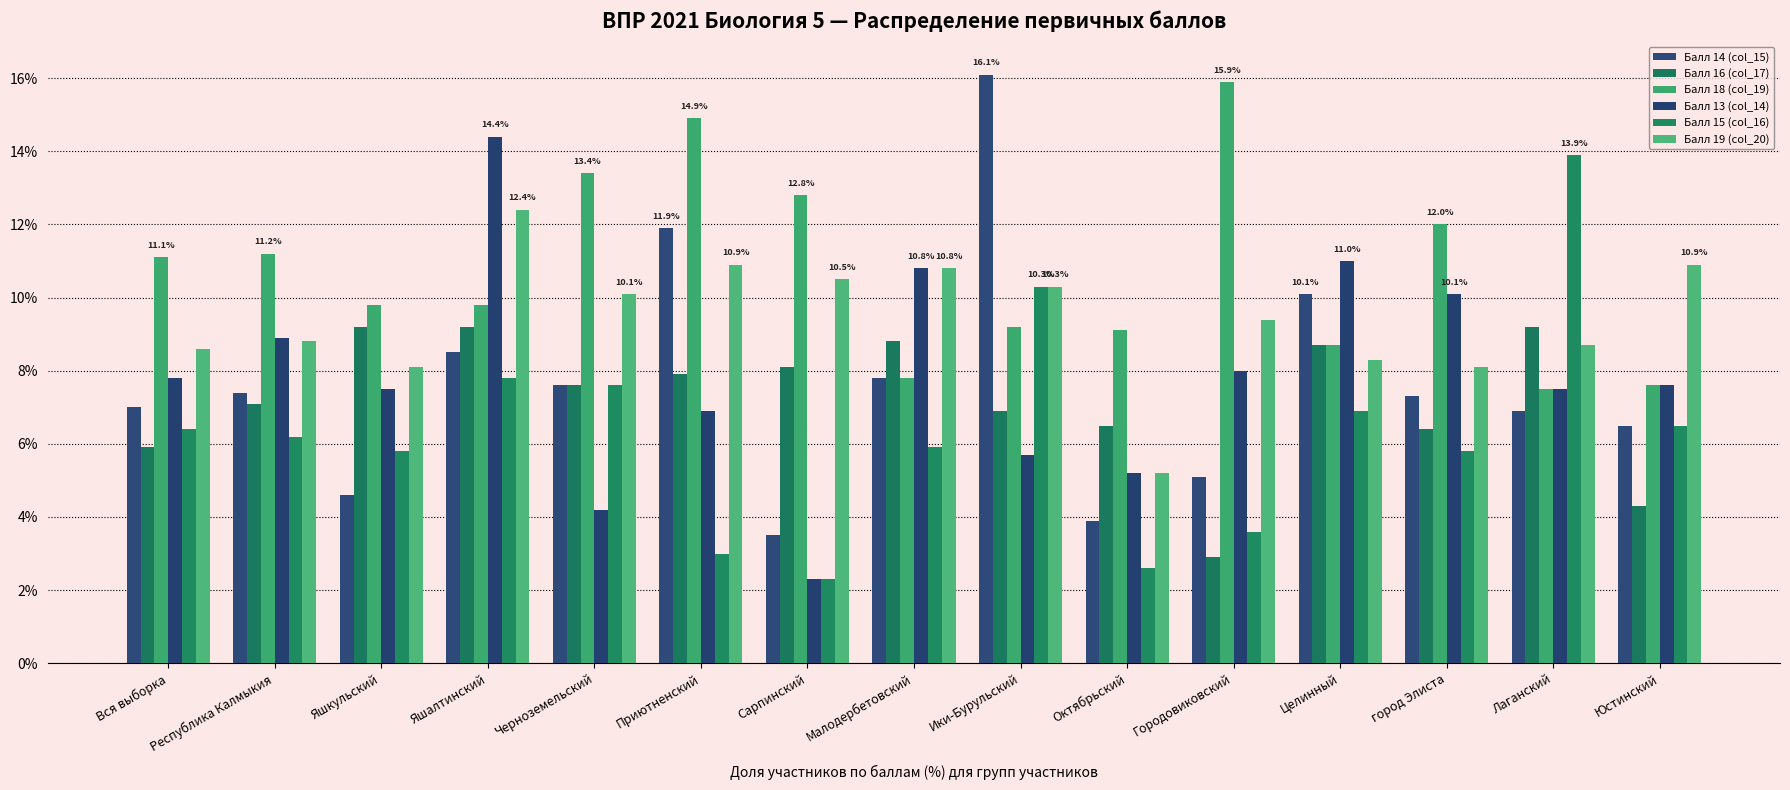

How many data points in Балл 15 (col_16) are less than 6?

7